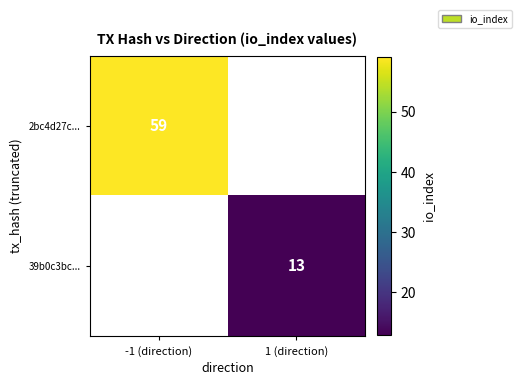

Is it true that 39b0c3bc... equals 21 at 1 (direction)?

False